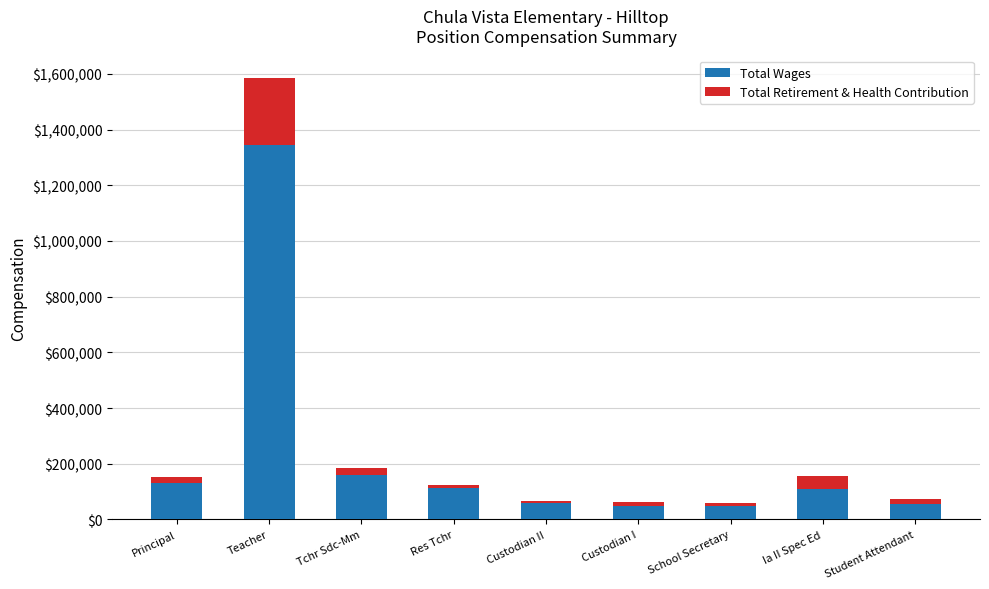

The Total Wages series shows 195737 at Ia II Spec Ed. True or false?

False